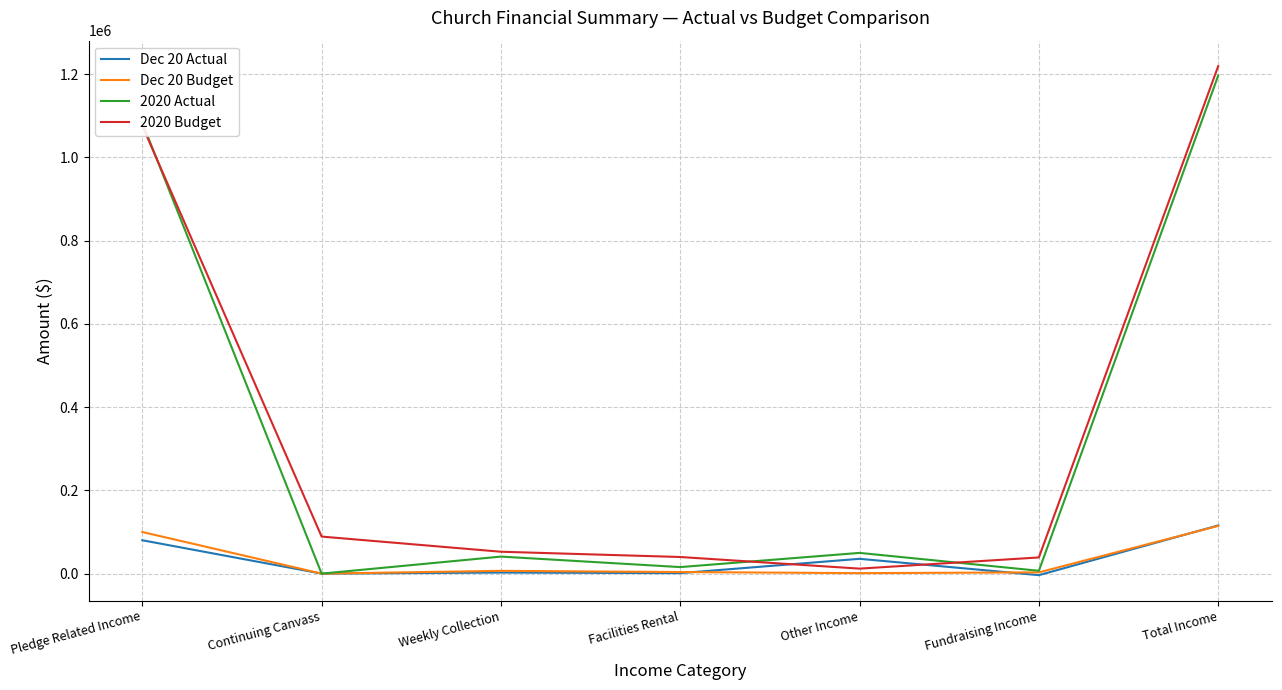

True or false: Dec 20 Budget and 2020 Budget intersect in this chart.

False